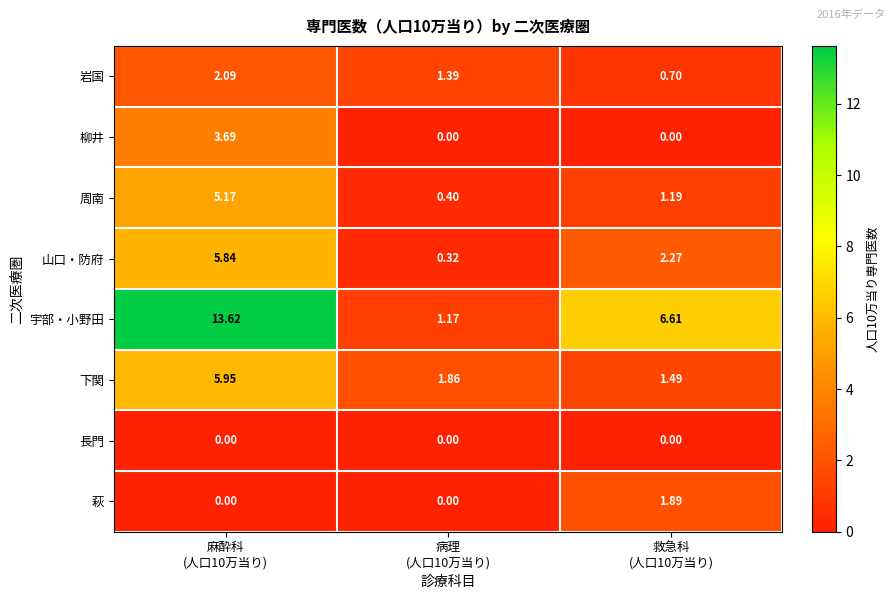

Which series has the widest spread of values?

宇部・小野田